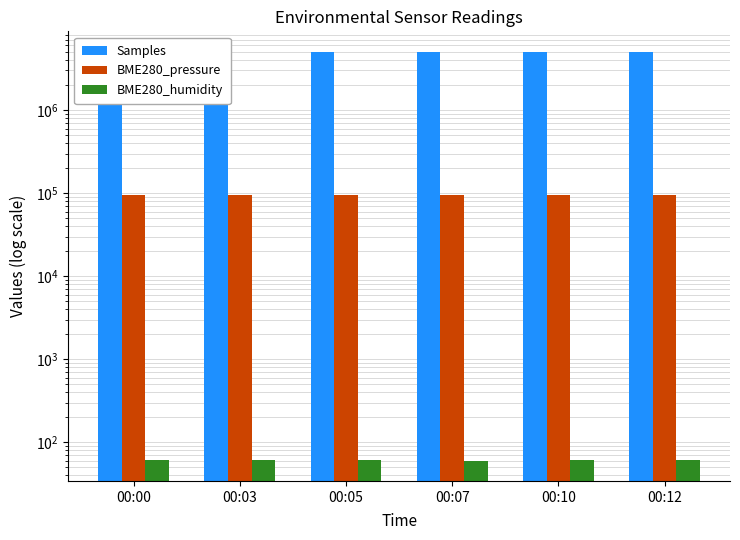

Is it true that BME280_humidity equals 25.2 at 00:00?

False